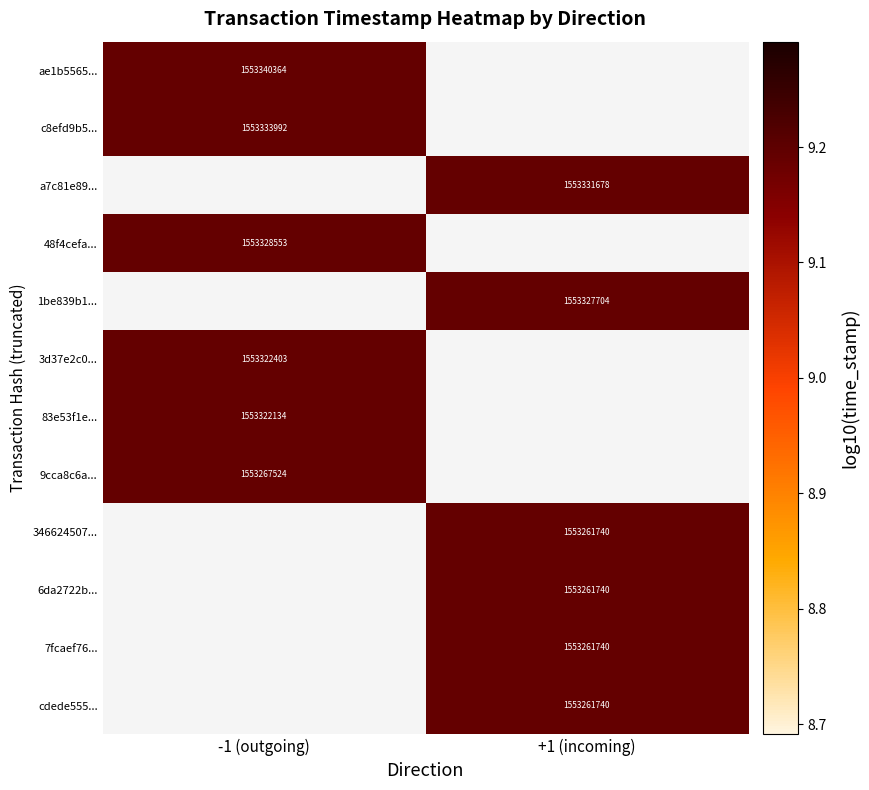

Is the value of 3d37e2c0... at -1 (outgoing) greater than the value of a7c81e89... at +1 (incoming)?

No